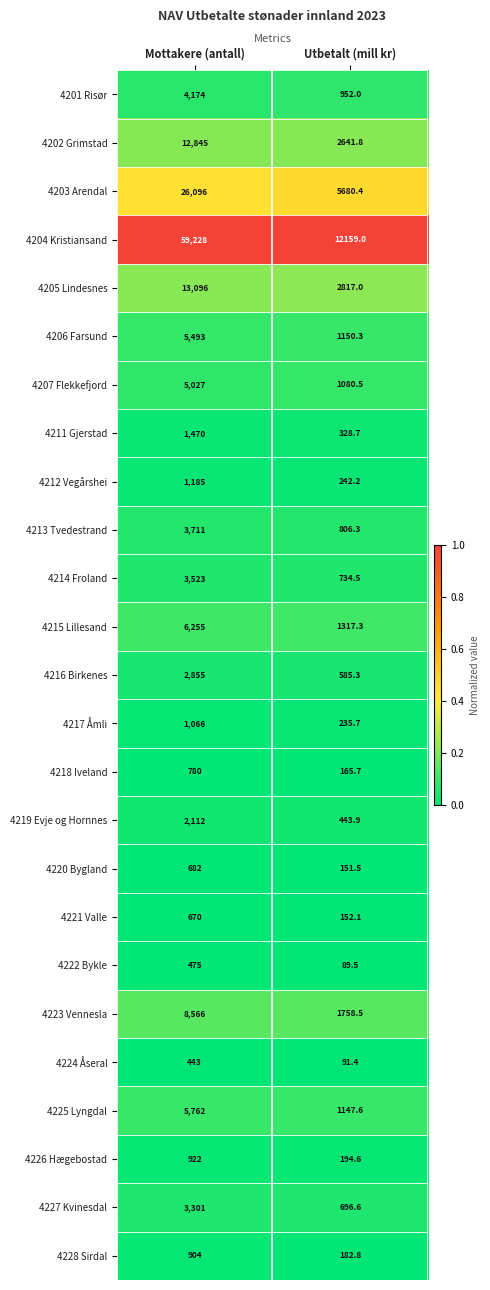

Between Mottakere (antall) and Utbetalt (mill kr), which series saw the biggest shift?

4204 Kristiansand